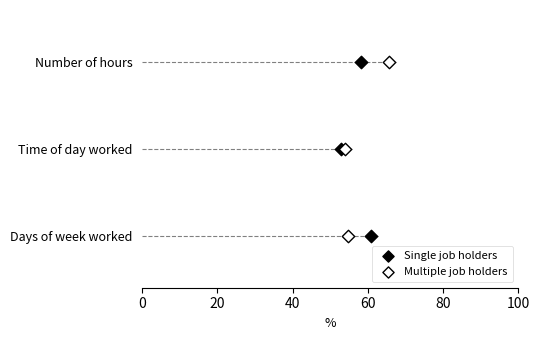

What are all the series names shown in the legend?

Single job holders, Multiple job holders